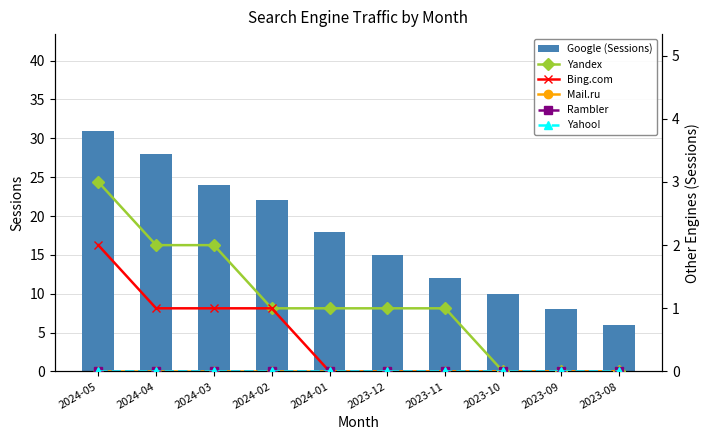

What is the difference between the second highest and minimum values in the Yandex series?

2